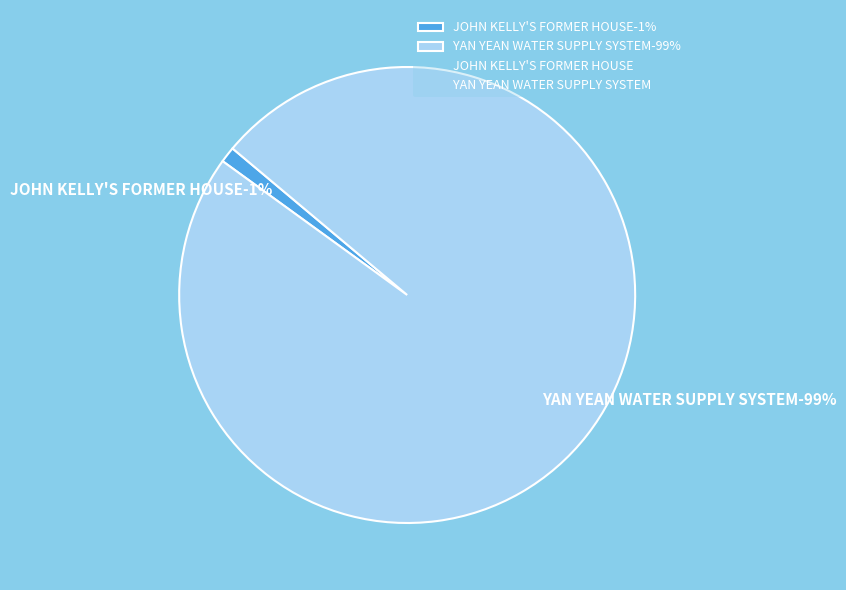

What is the largest slice in the pie chart?

YAN YEAN WATER SUPPLY SYSTEM